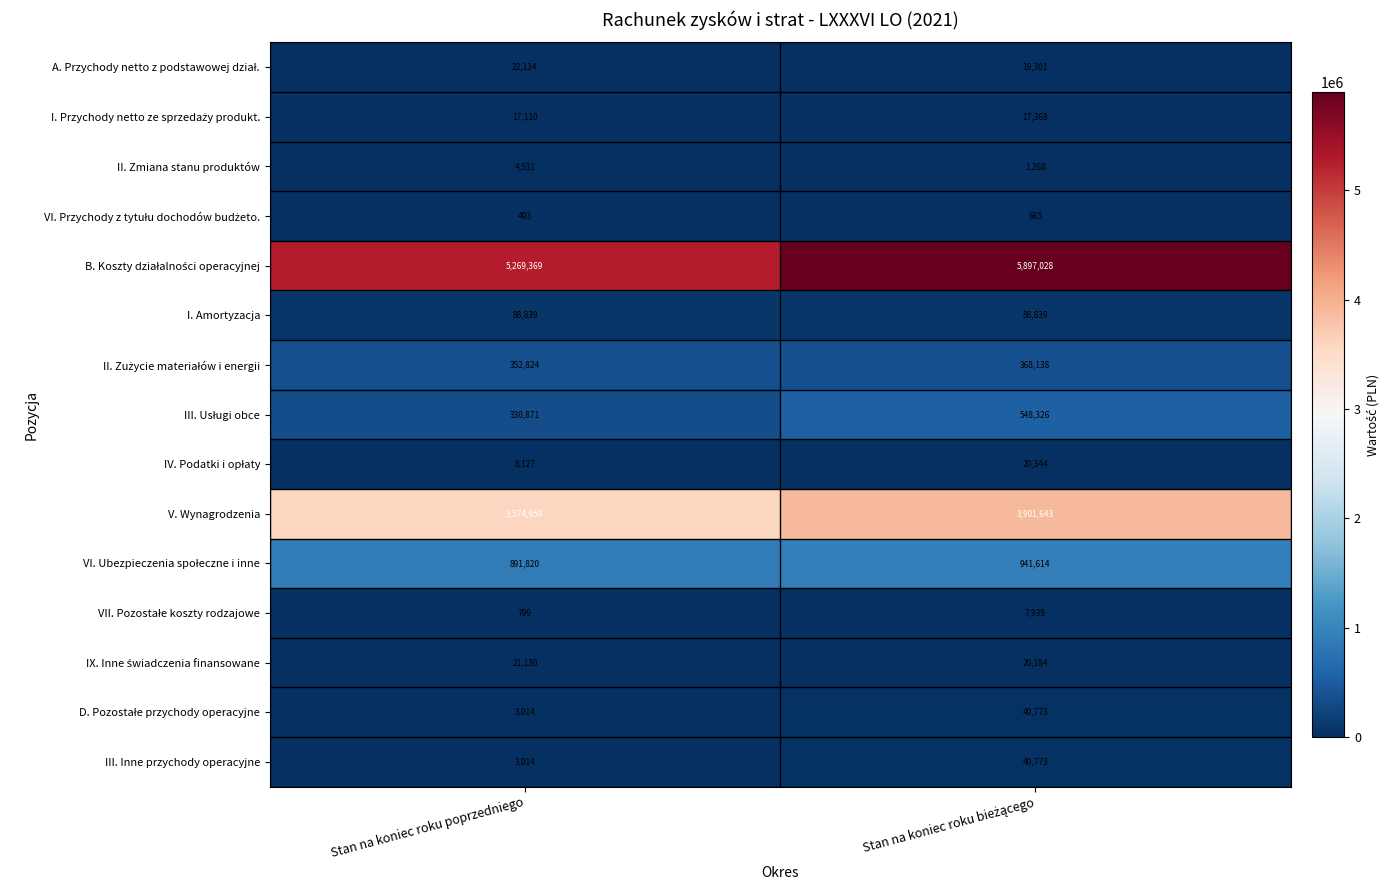

Is the value of I. Amortyzacja at Stan na koniec roku poprzedniego greater than the value of II. Zmiana stanu produktów at Stan na koniec roku poprzedniego?

Yes